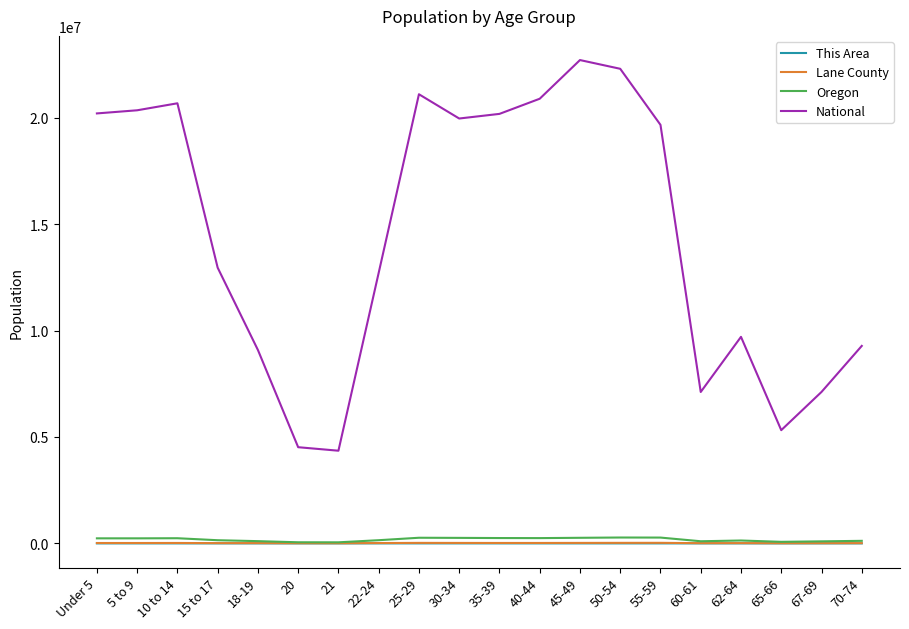

What is the lowest value of the Lane County series?

6981